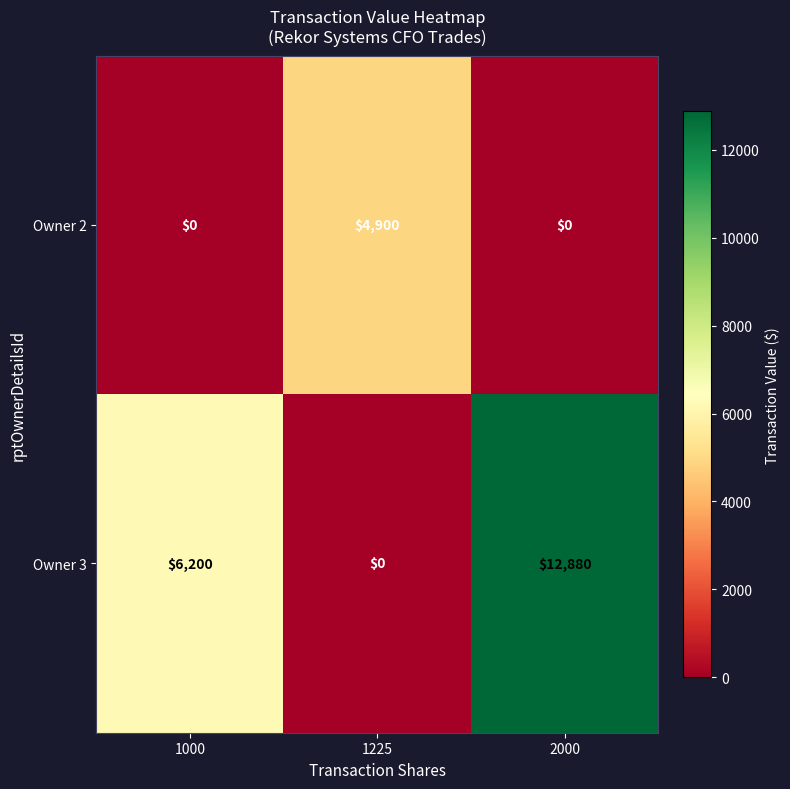

Which series changed the most between 1000 and 2000?

Owner 3